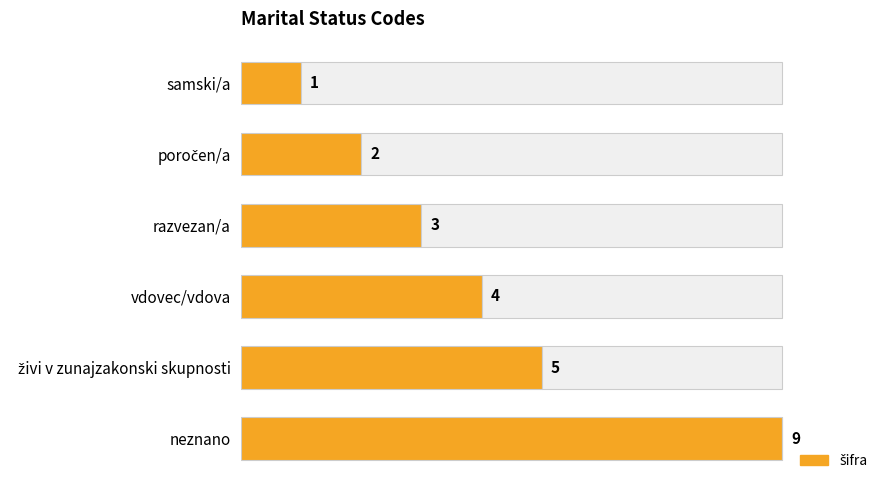

What is the greatest value displayed?

9